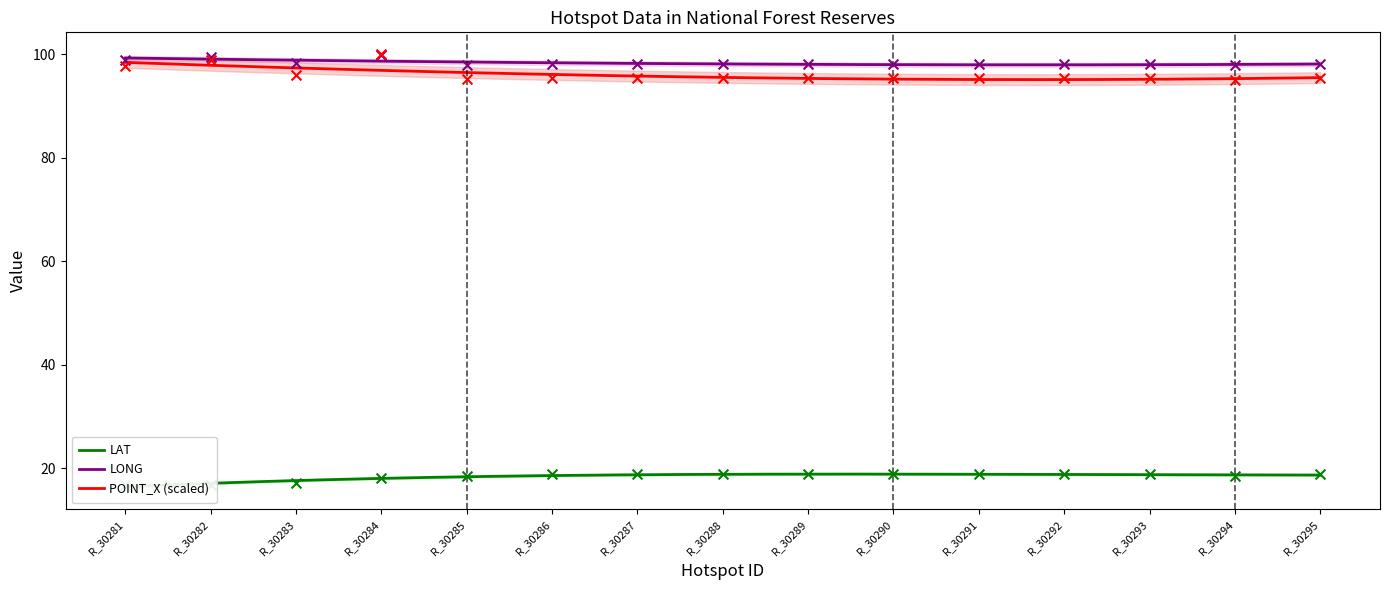

At how many categories does at least one series exceed 54?

15